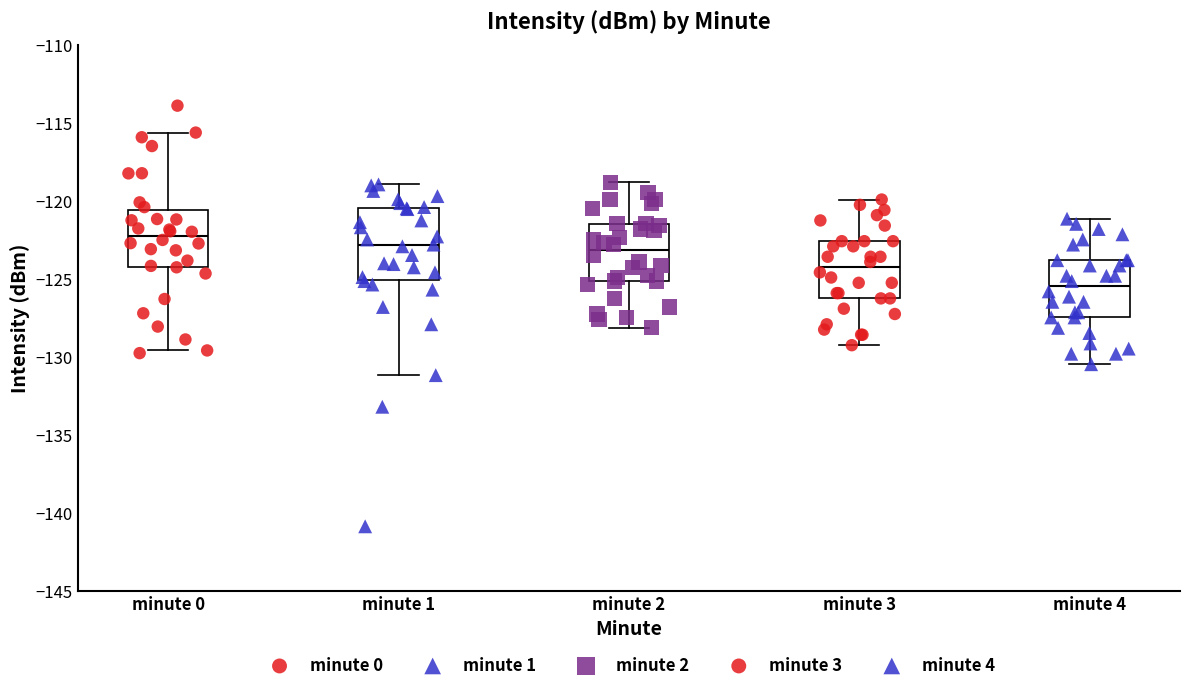

Reading left to right, transcribe this box plot: for each box, give where its median line is, the range the box spans, and where its two whiskers end, as read against the y-axis. The values are not printed on the chart, so give them approximately, as read against the axis.

minute 0: median -122.0, box -124.0 to -120.5, whiskers -129.5 to -115.5
minute 1: median -123.0, box -125.0 to -120.5, whiskers -131.0 to -119.0
minute 2: median -123.0, box -125.0 to -121.5, whiskers -128.0 to -119.0
minute 3: median -124.0, box -126.0 to -122.5, whiskers -129.0 to -120.0
minute 4: median -125.5, box -127.5 to -124.0, whiskers -130.5 to -121.0